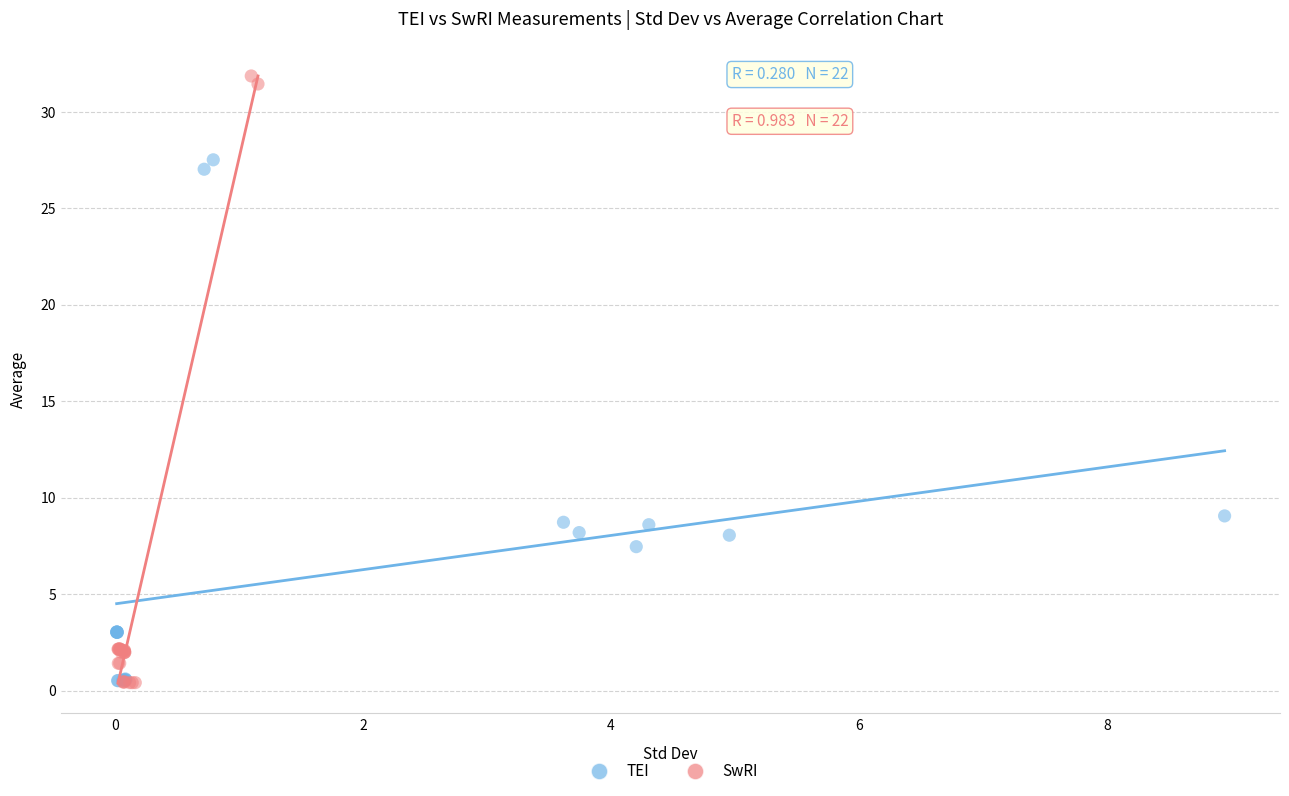

Which series contains the highest Y value?

SwRI